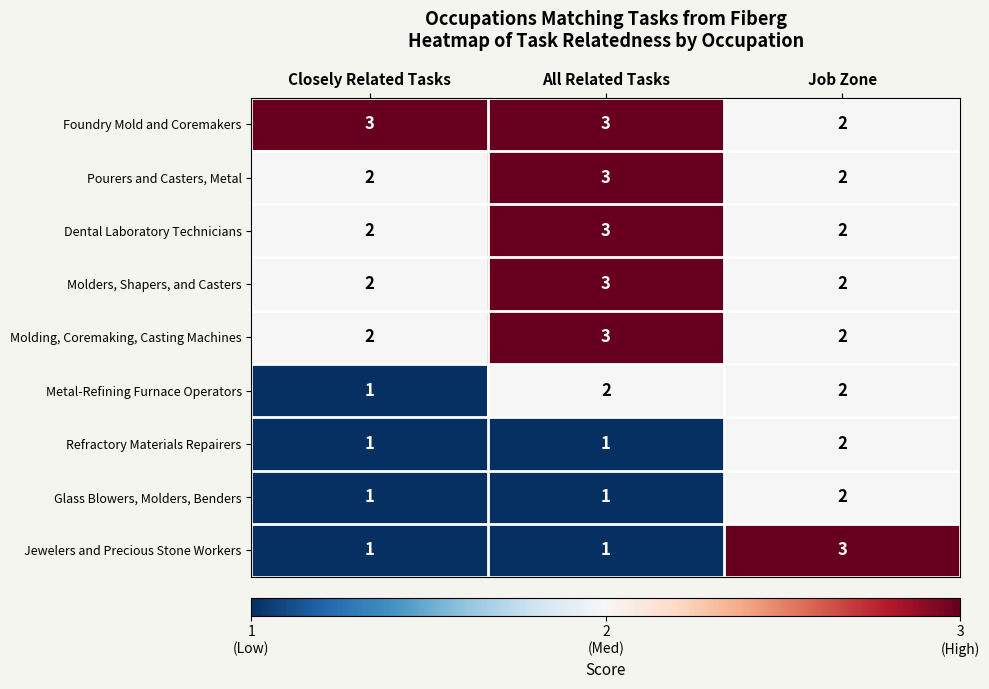

At which category is the sum across all series the highest?

All Related Tasks